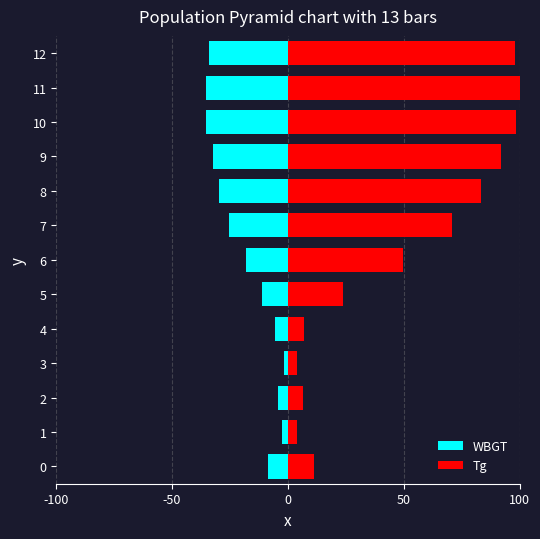

How many groups of bars are there?

13